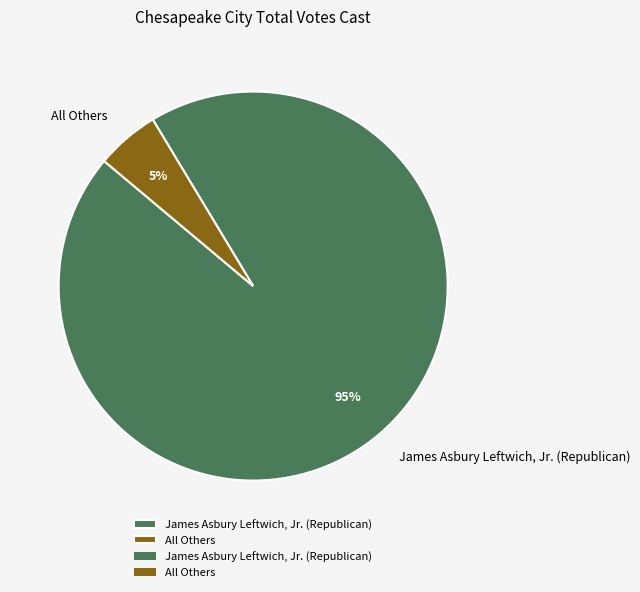

How many slices are in this pie chart?

2